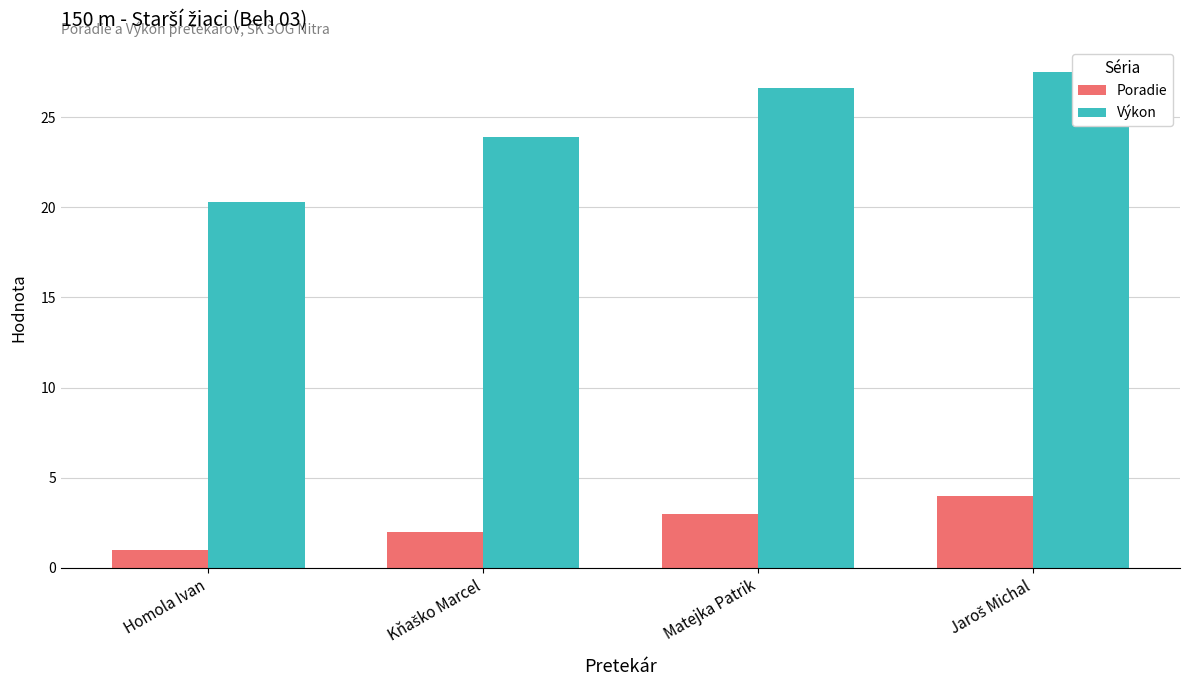

Is it true that Poradie equals 0.6 at Homola Ivan?

False